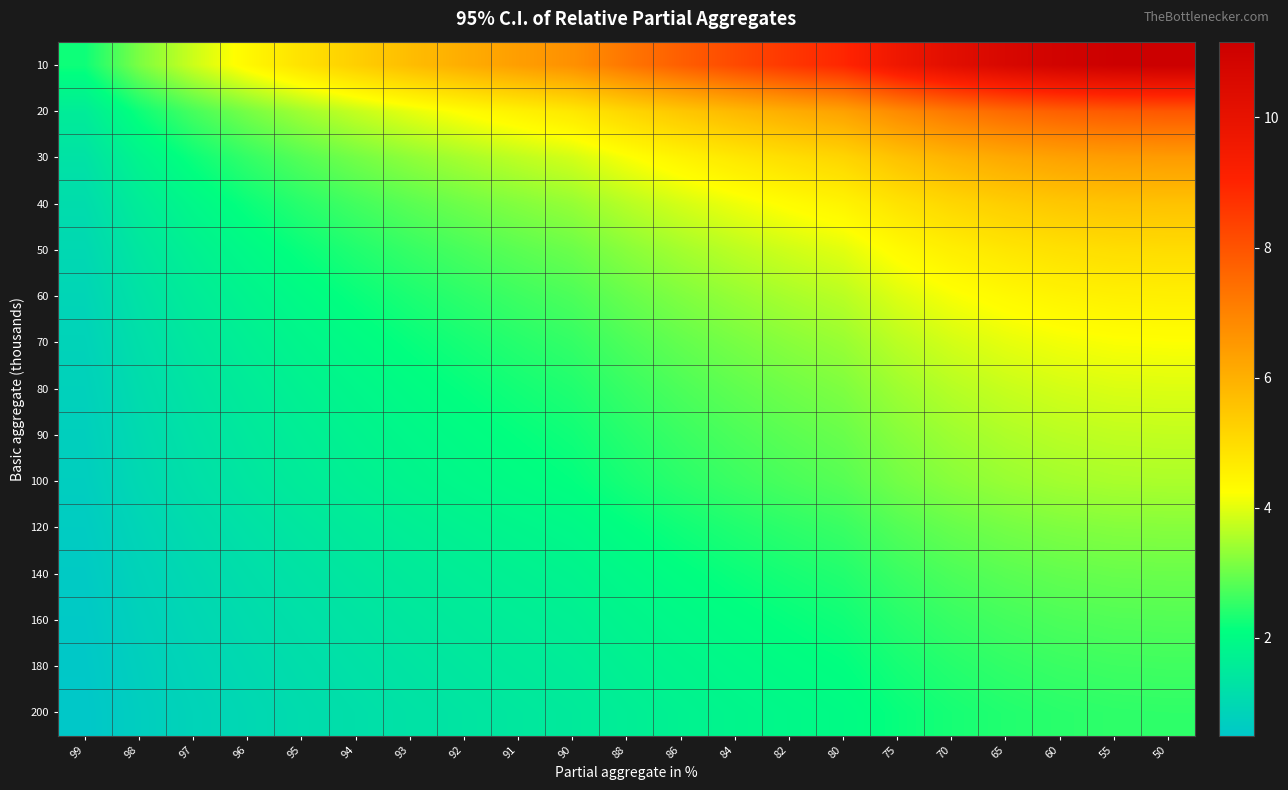

How many categories are shown in the chart?

21